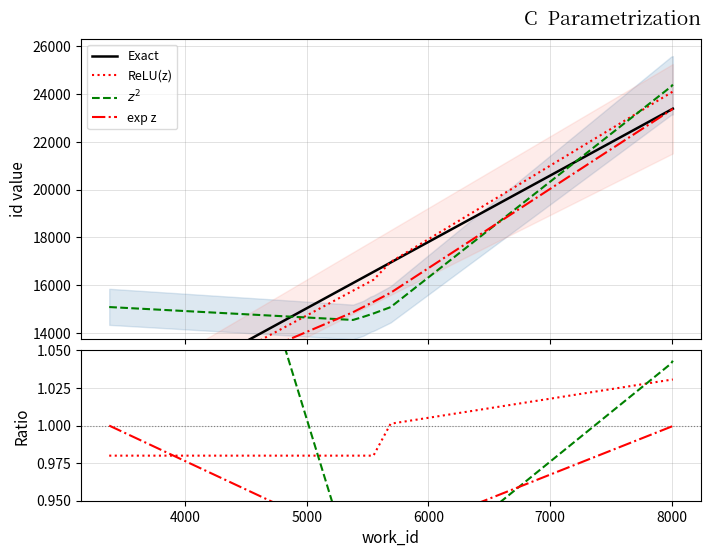

The ReLU(z) series shows 1.0 at 5000. True or false?

True